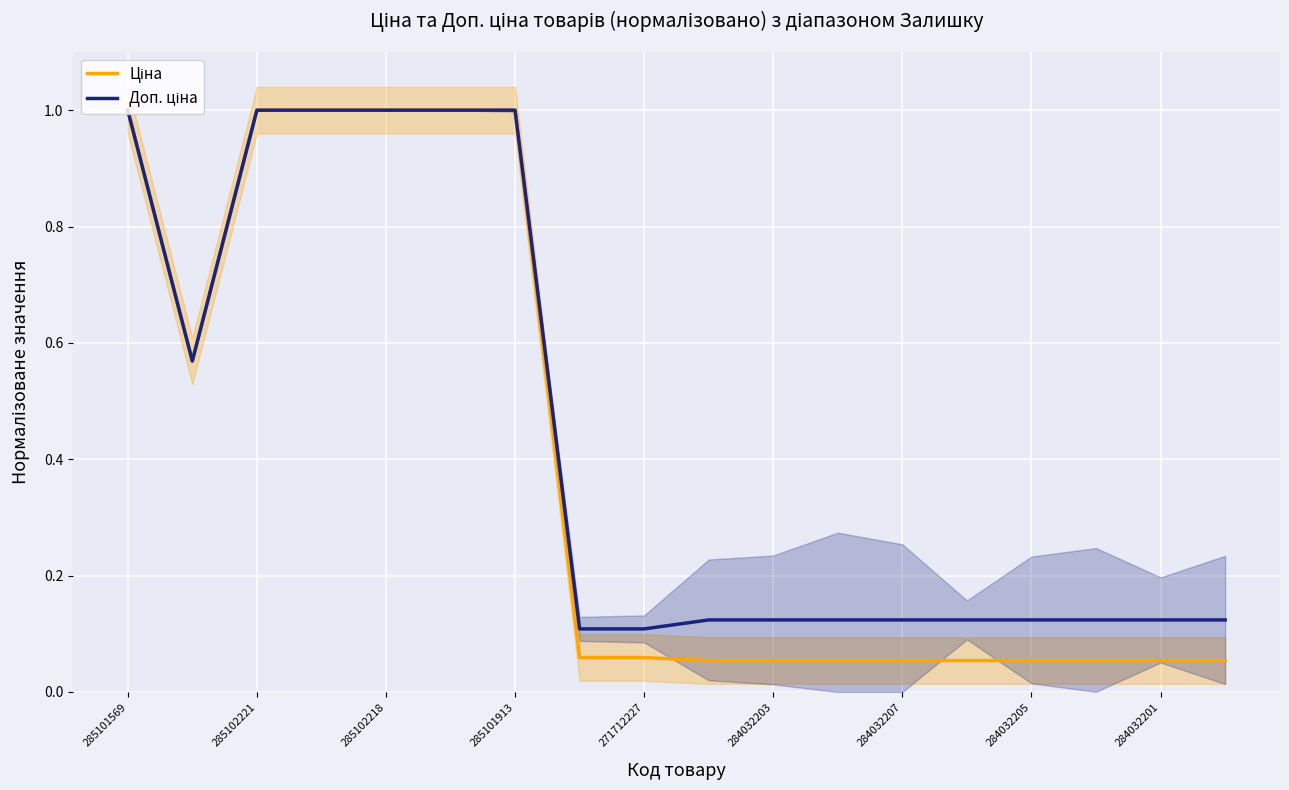

Which category has the highest value in the Ціна series?

285101569